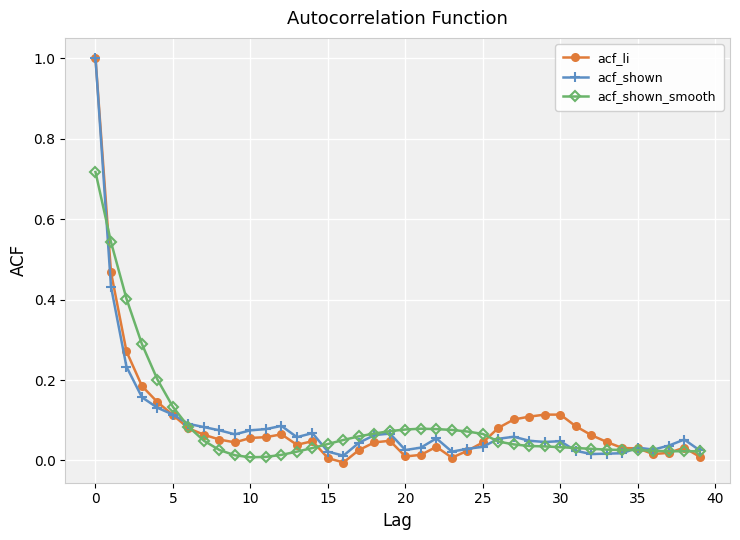

What is the maximum value for acf_shown?

1.0